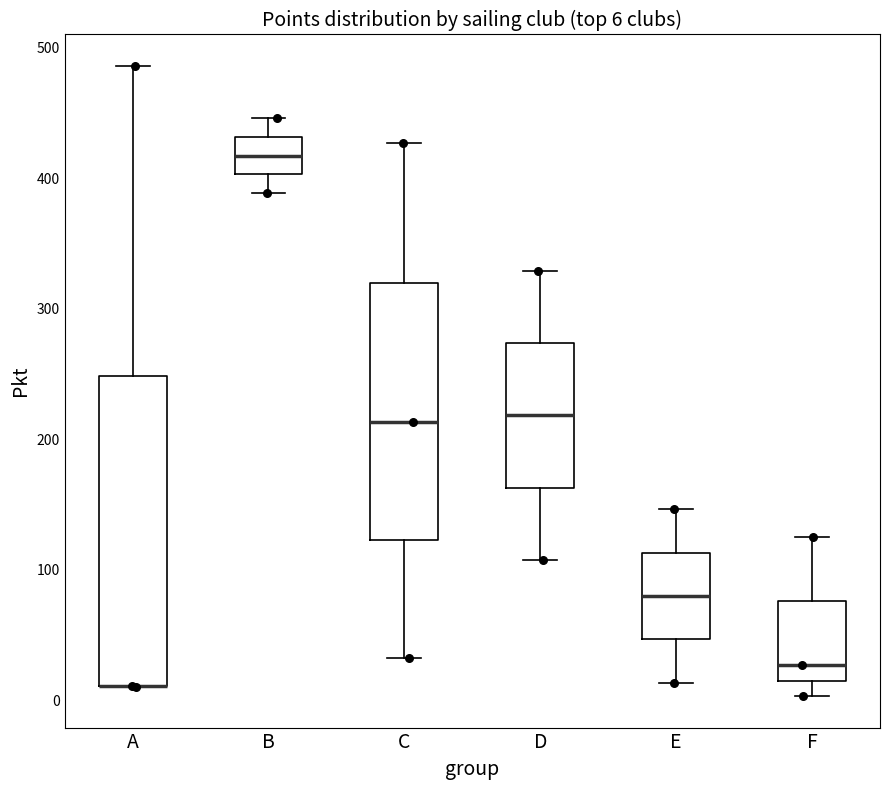

Which box is the tallest, from its lower edge to its upper edge?

A